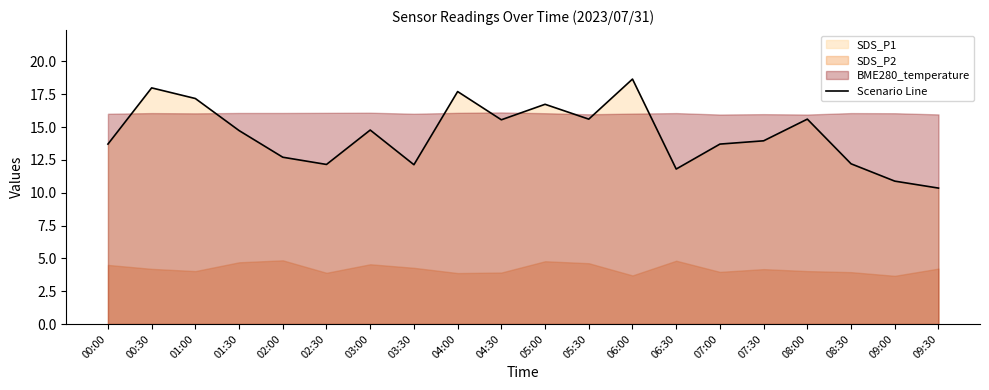

Rank the categories by value from highest to lowest.

06:00, 00:30, 04:00, 01:00, 05:00, 05:30, 08:00, 04:30, 03:00, 01:30, 07:30, 00:00, 07:00, 02:00, 08:30, 02:30, 03:30, 06:30, 09:00, 09:30